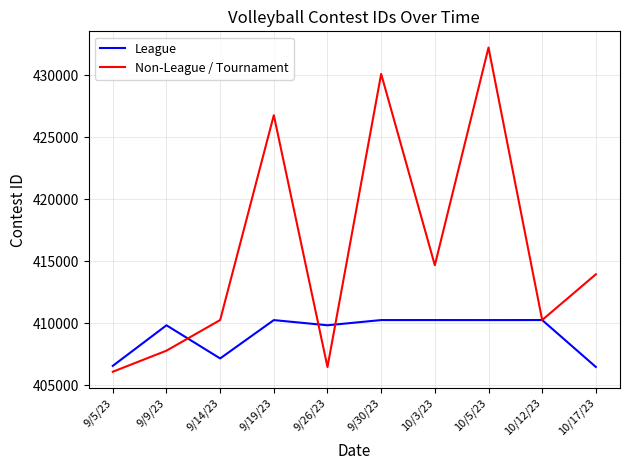

At which category is the sum across all series the highest?

10/5/23